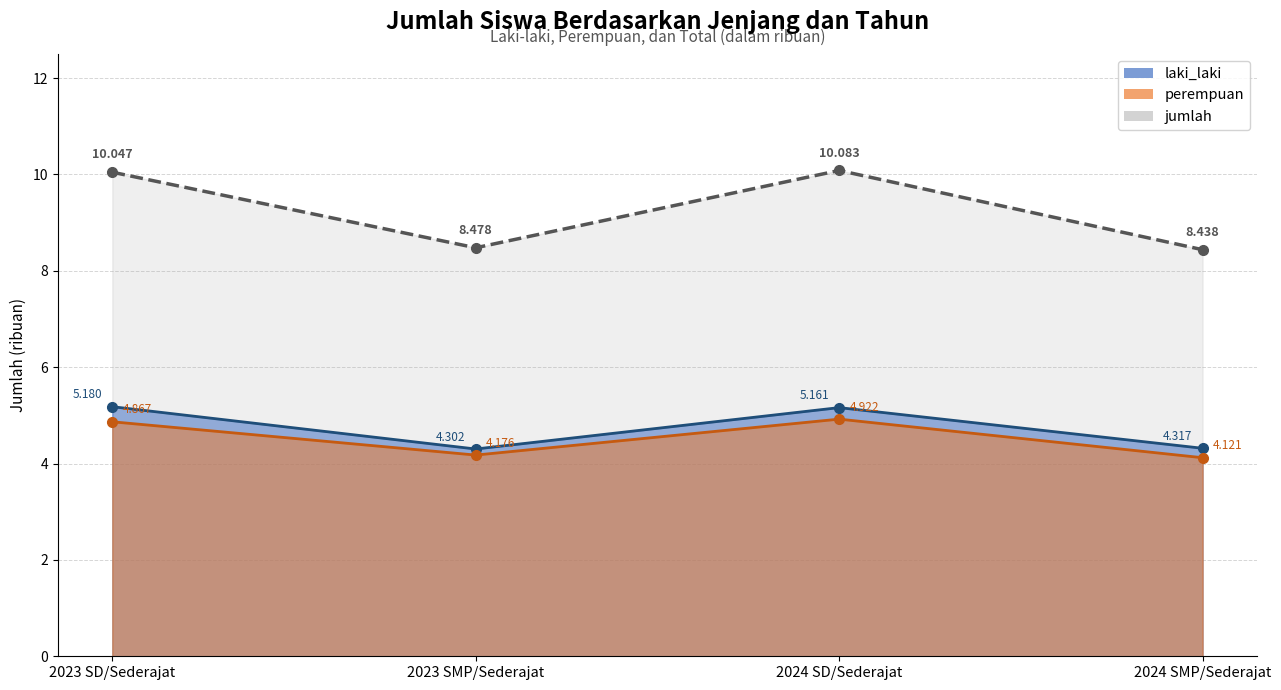

Rank the series by their maximum value, from lowest to highest.

perempuan, laki_laki, jumlah